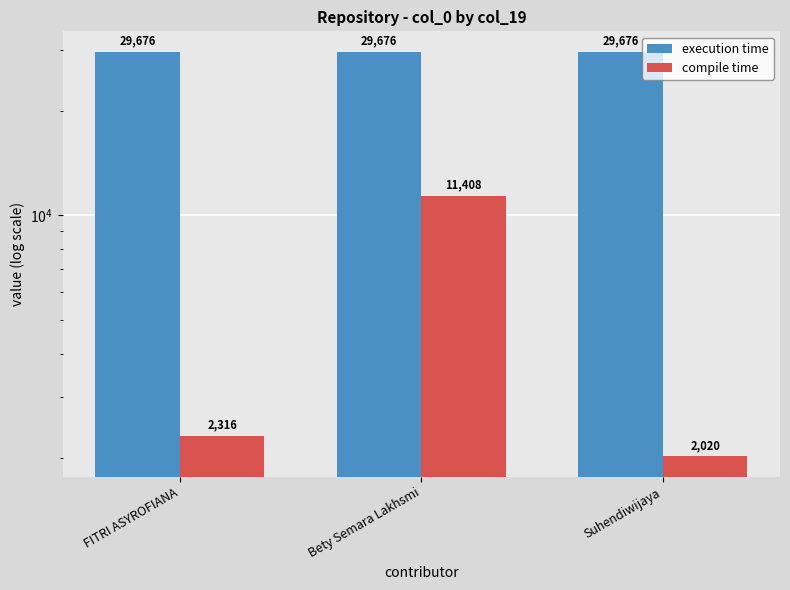

How many data points in compile time are less than 2316?

1